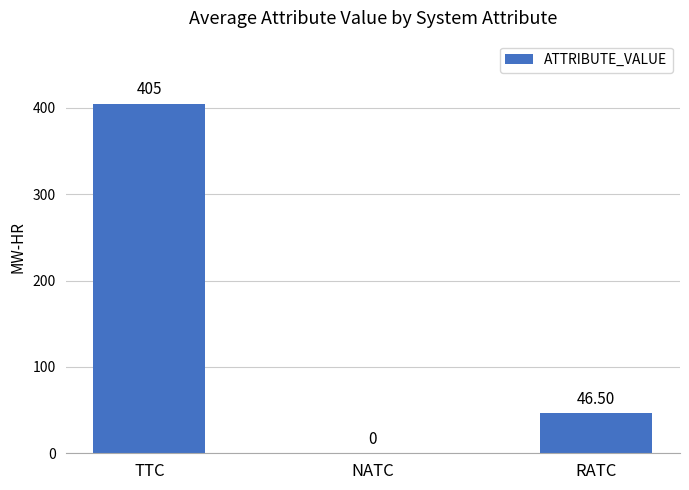

What is the change in value from NATC to RATC?

+46.5